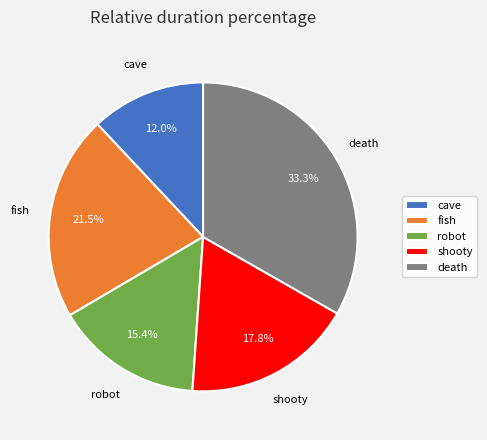

What is the smallest slice in the pie chart?

cave